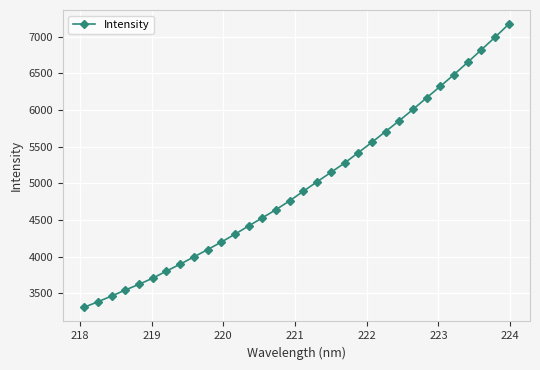

True or false: there are more than 2 points higher than both neighbors.

False